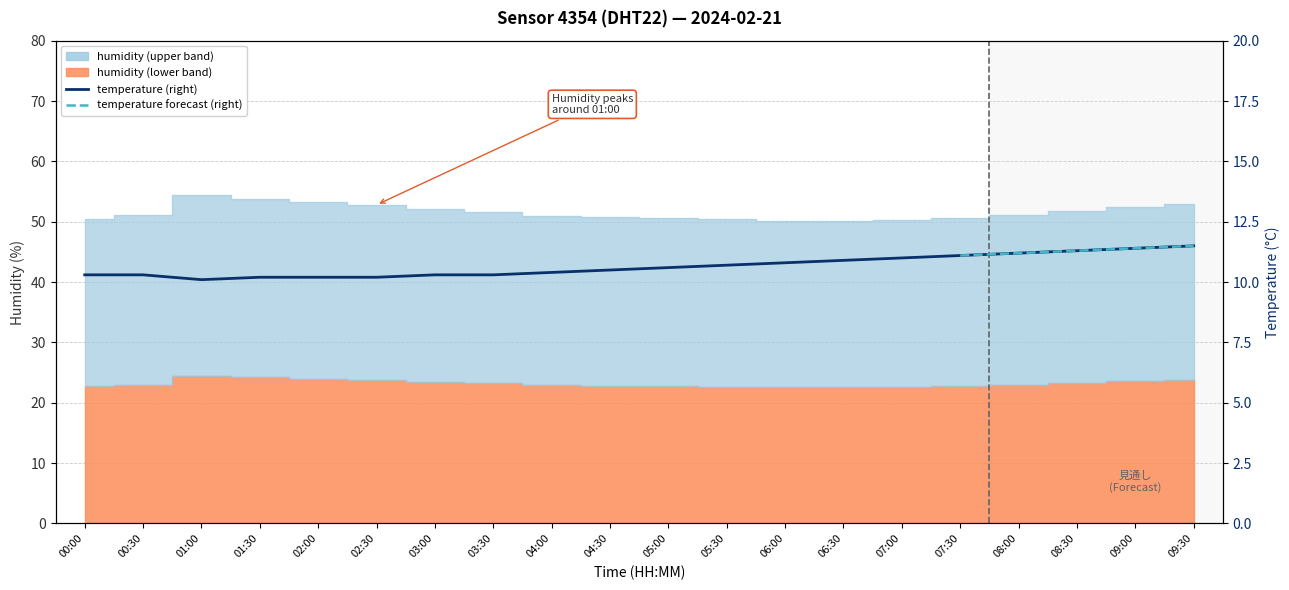

Is it true that the value at 07:00 is 17.8?

False